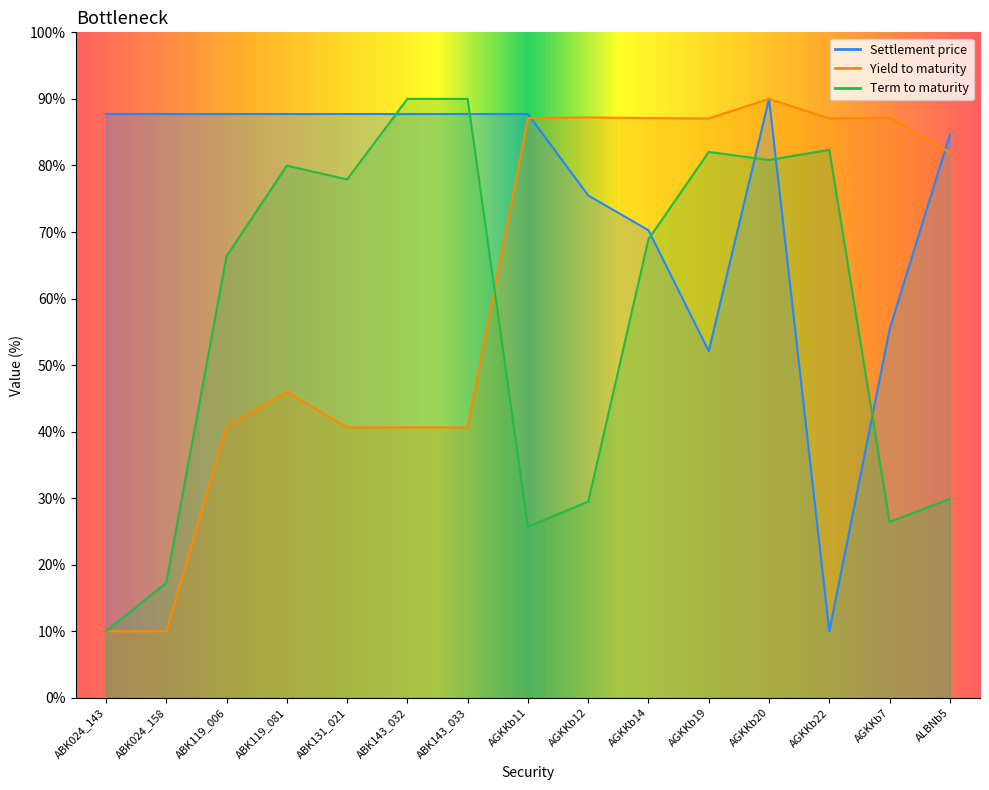

At which category does the chart reach its minimum across all series?

AGKKb22